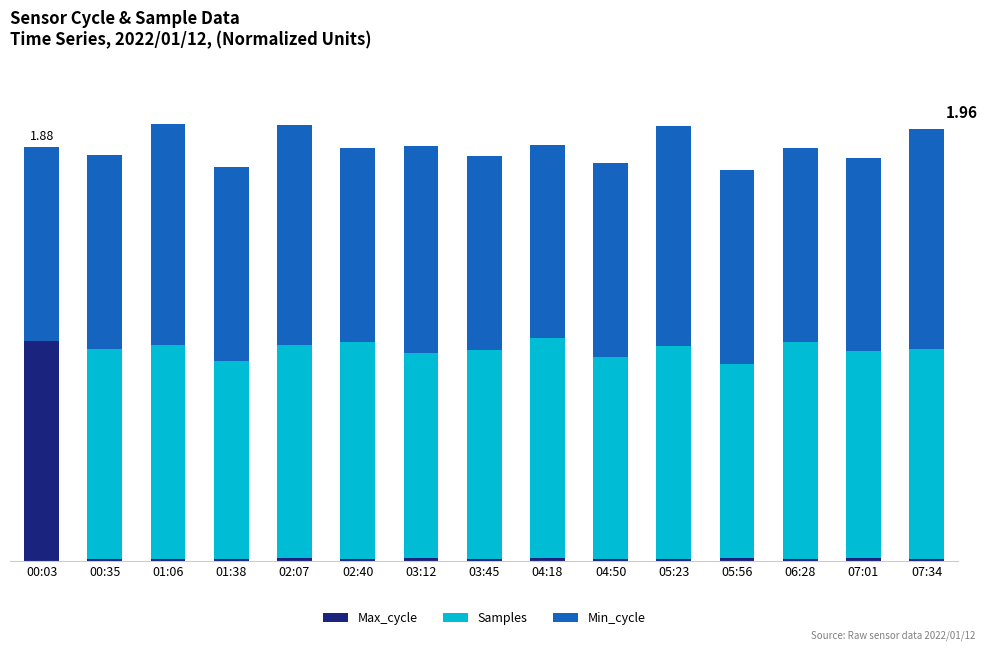

What are all the series names shown in the legend?

Max_cycle, Samples, Min_cycle